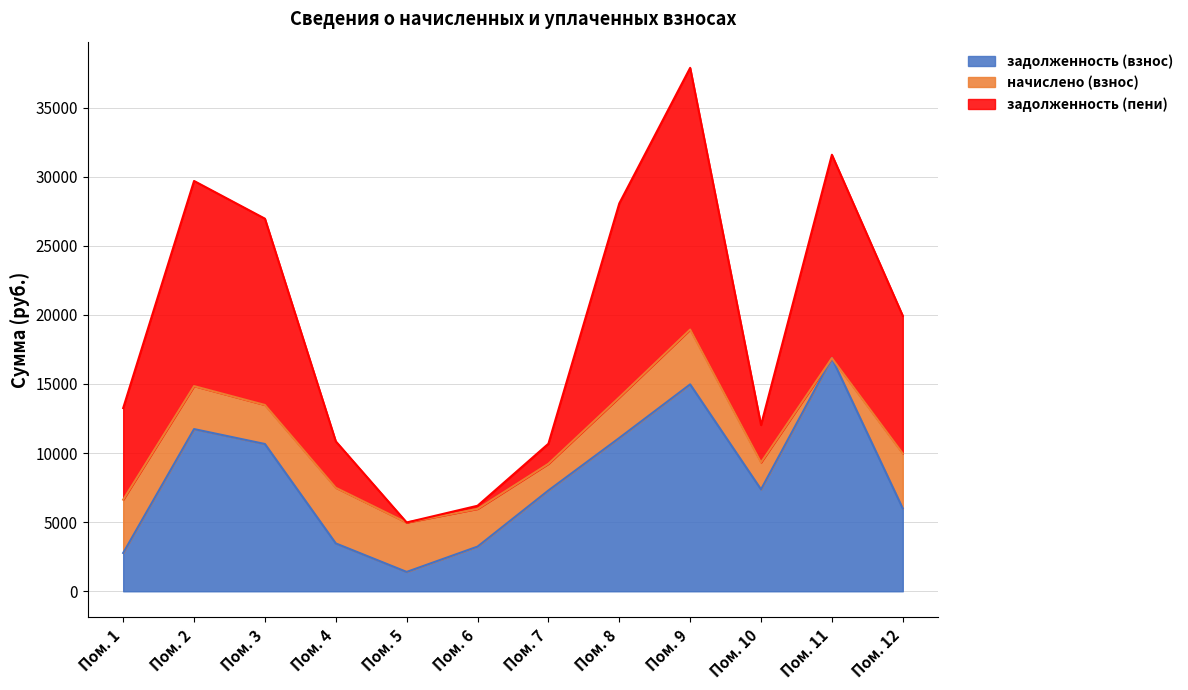

Which series has the largest total across all categories?

задолженность (пени)